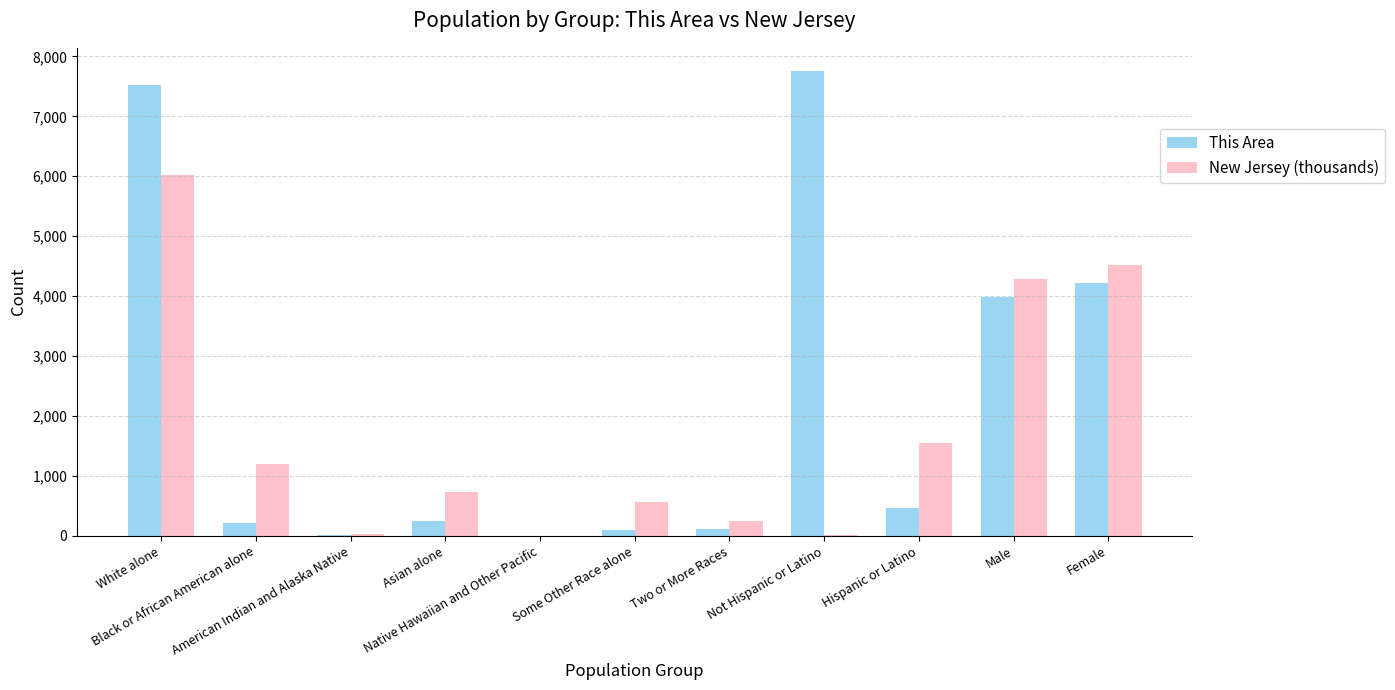

Is it true that This Area equals 4222.0 at Female?

True